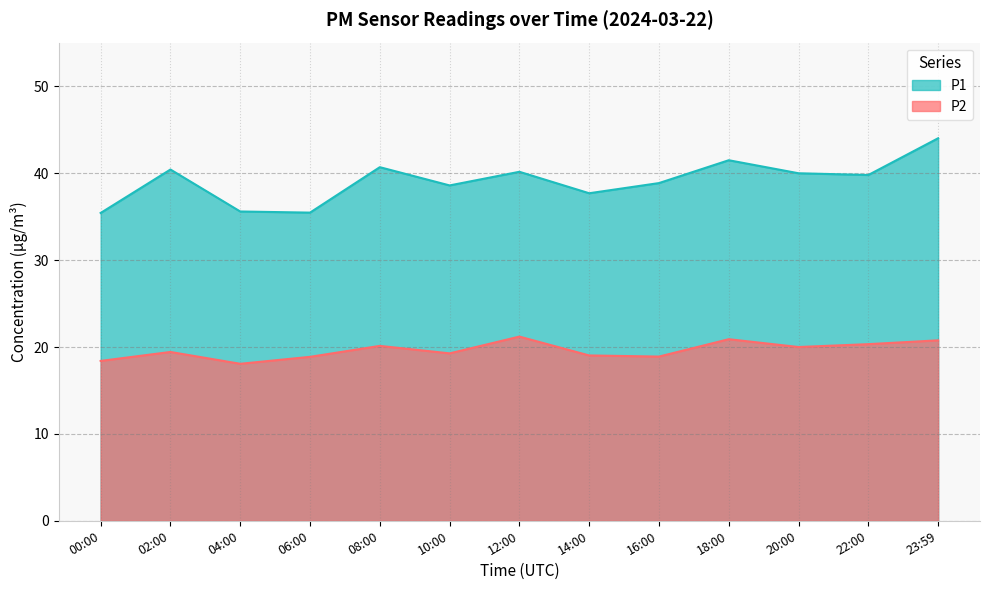

True or false: P2 and P1 cross at least once.

False